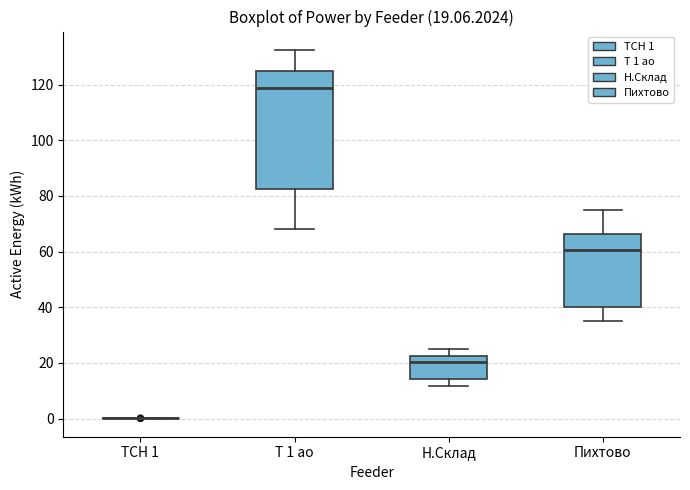

Comparing the boxes themselves (not the whiskers), which one is the tallest?

Т 1 ао